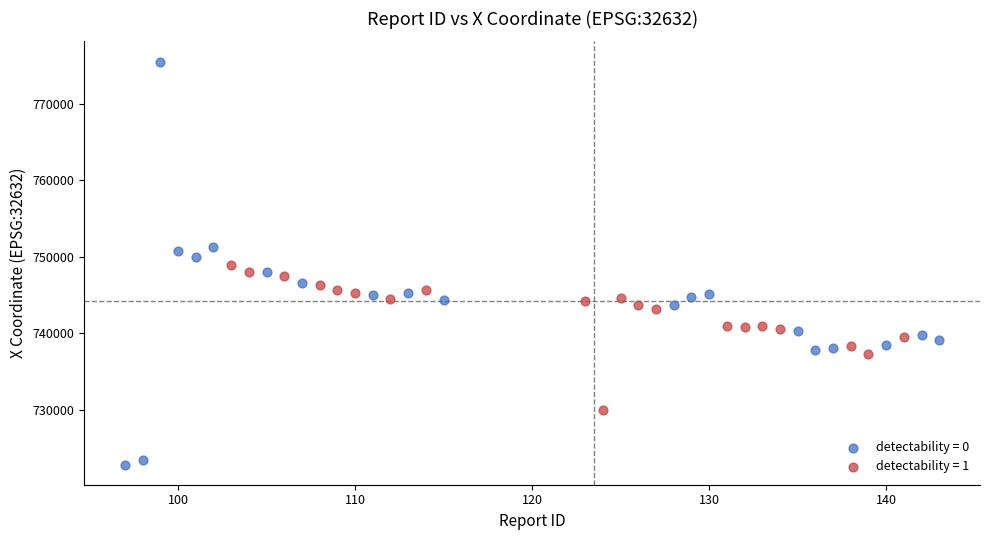

Which series contains the highest Y value?

detectability = 0